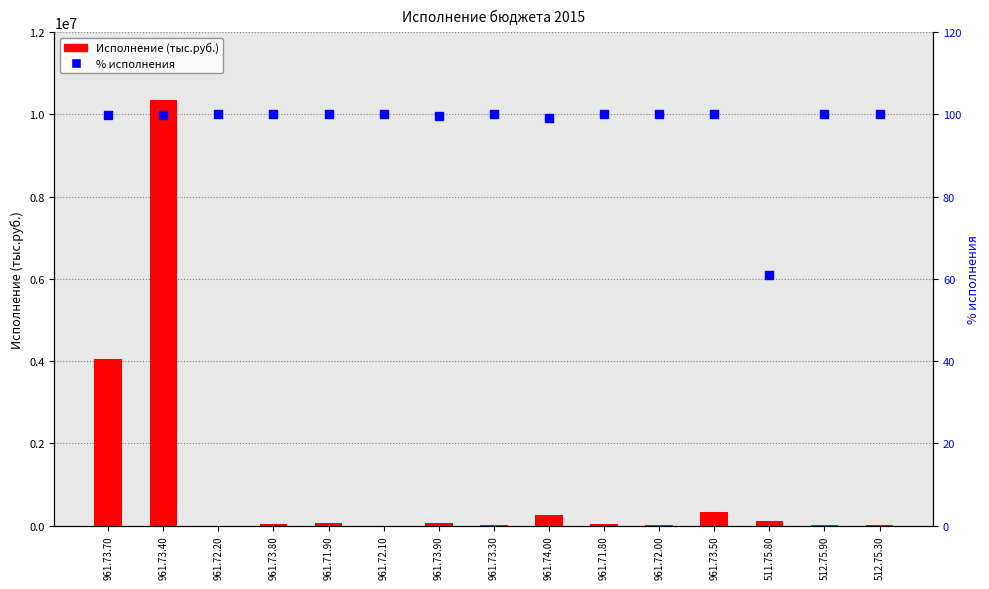

At how many categories does at least one series exceed 997136?

2